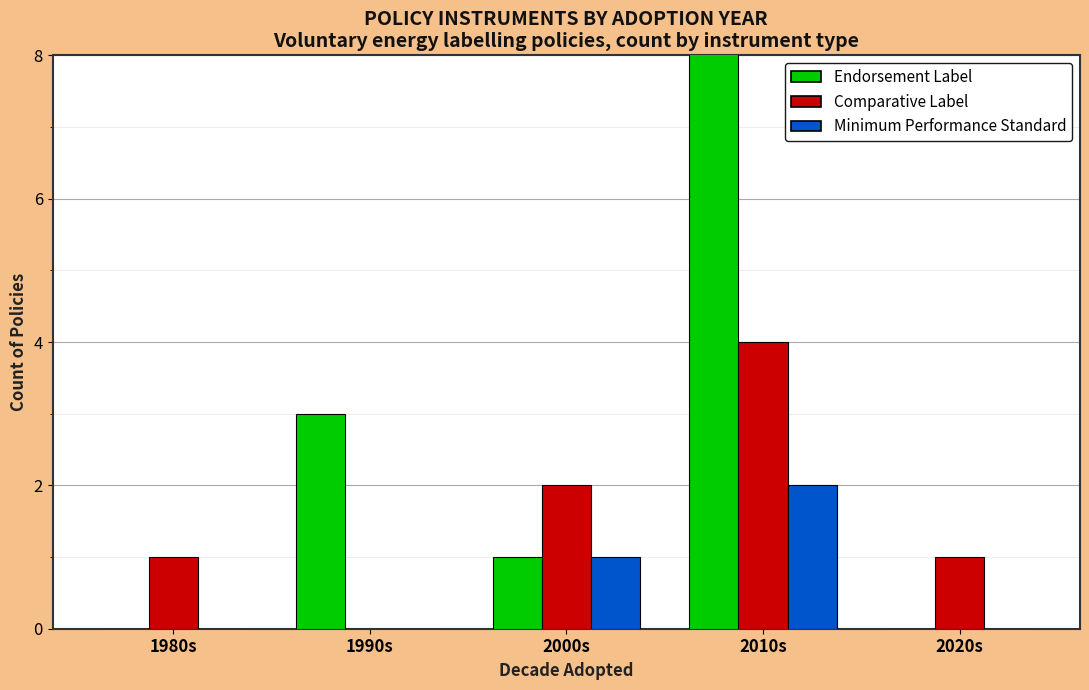

At which label does Endorsement Label first exceed 1?

1990s